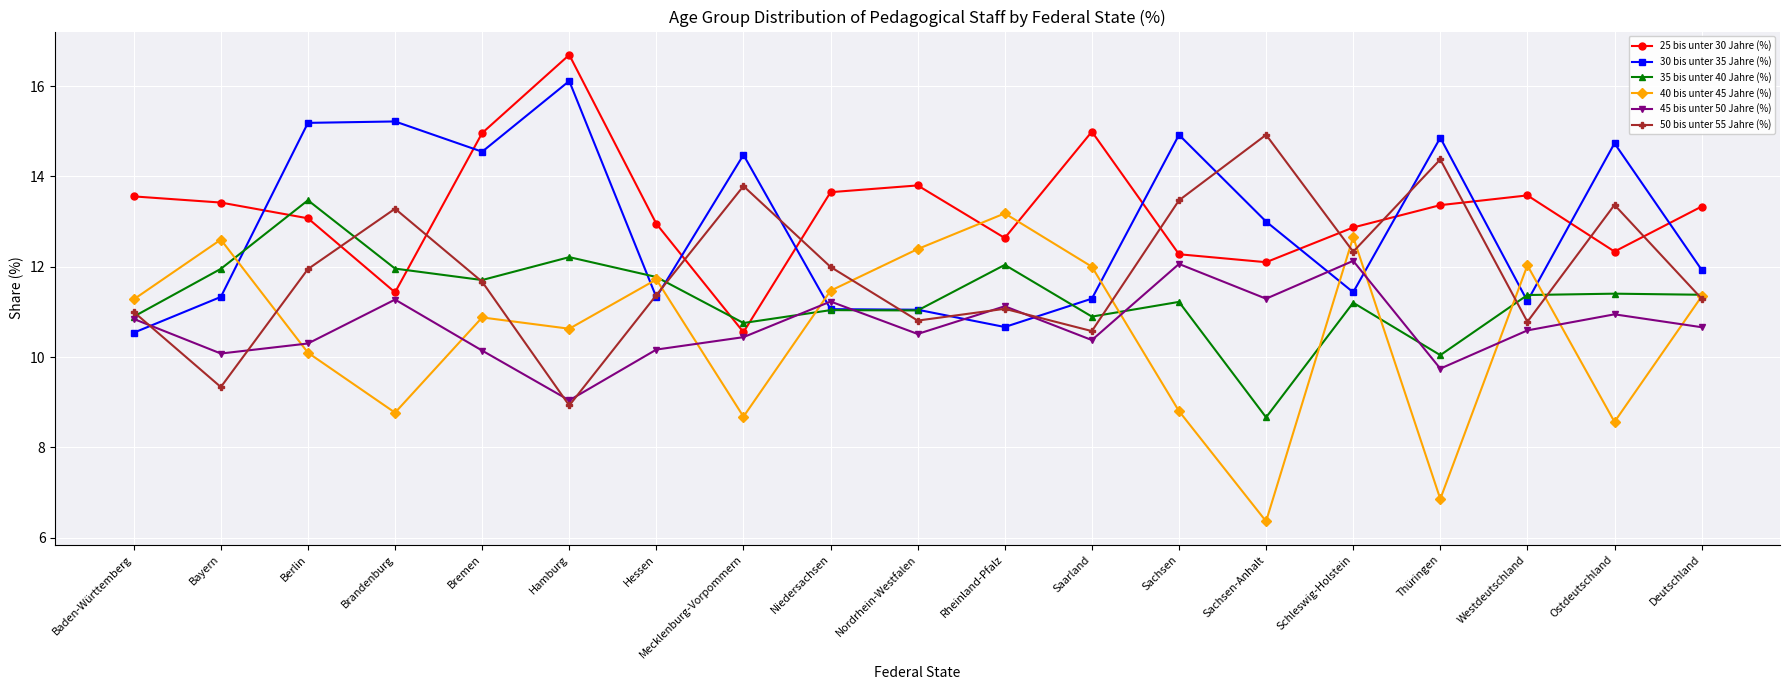

What is the average value of the 40 bis unter 45 Jahre (%) series?

10.5